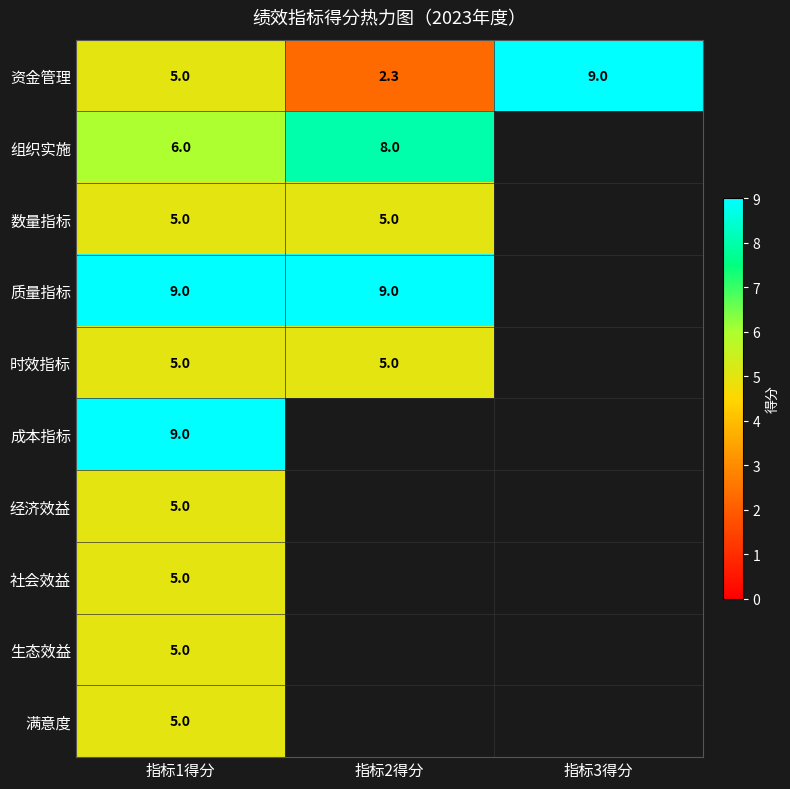

What is the approximate value of 资金管理 at 指标3得分?

9.0